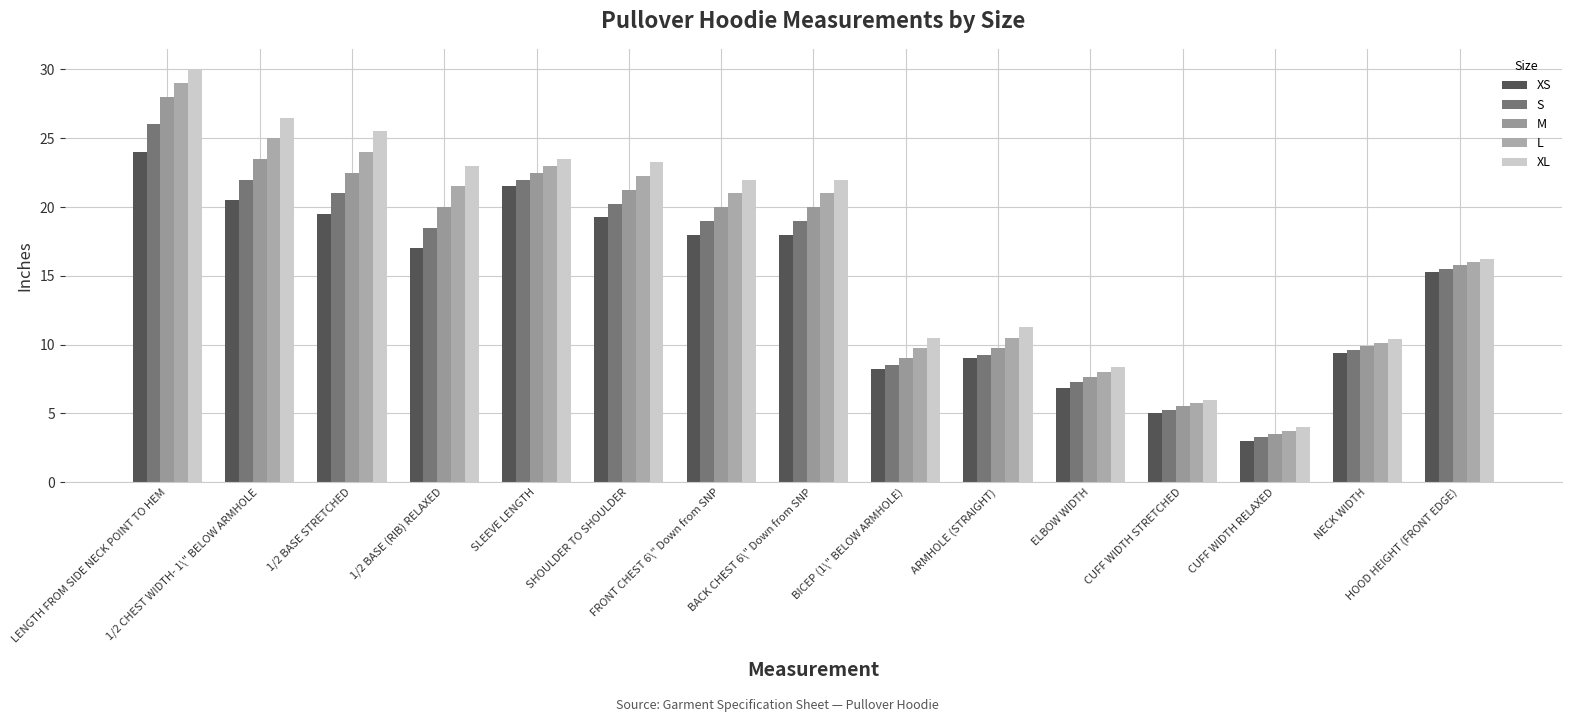

Between ARMHOLE (STRAIGHT) and FRONT CHEST 6\" Down from SNP, which is larger?

FRONT CHEST 6\" Down from SNP